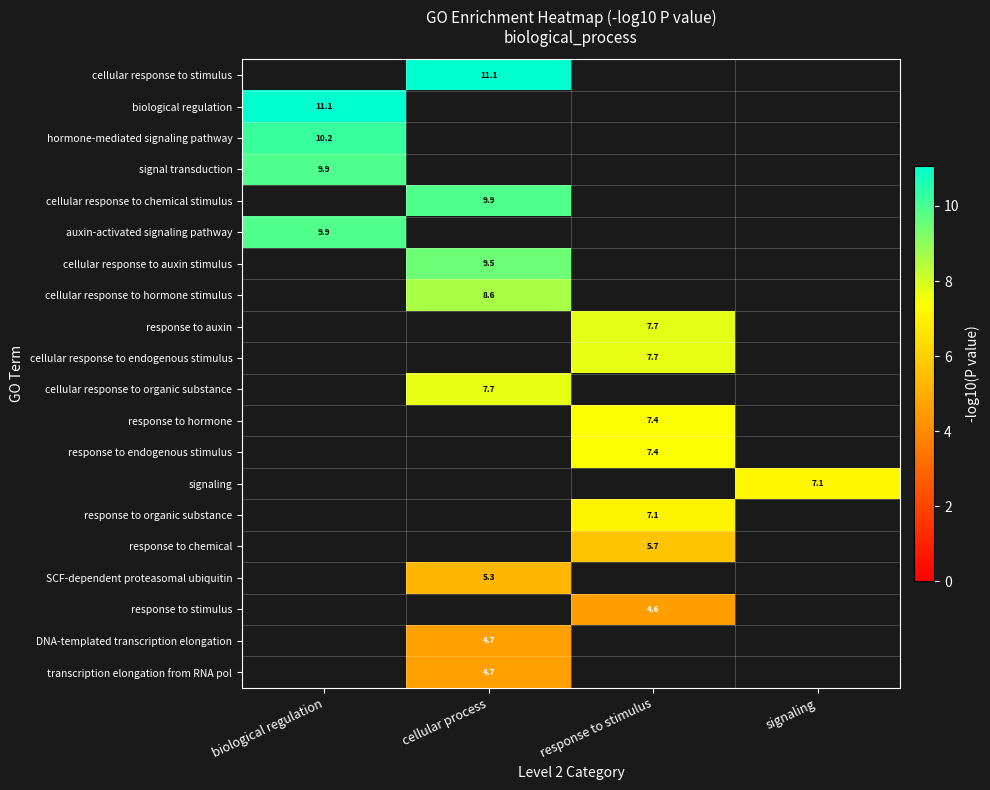

List the labels in order of biological regulation value, smallest first.

biological regulation, cellular process, response to stimulus, signaling